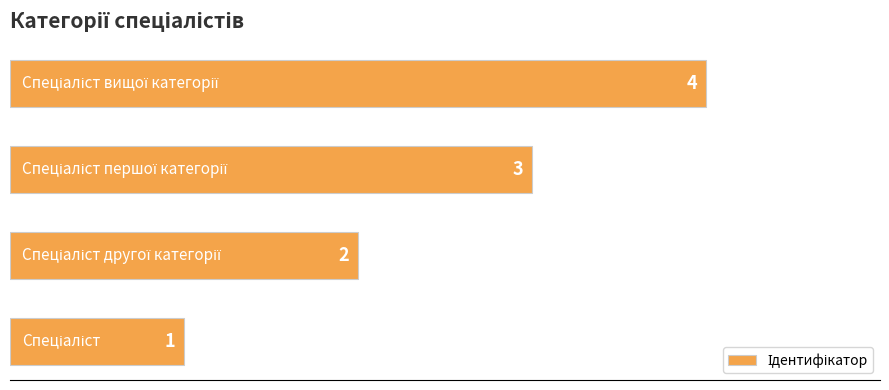

What is the difference between the maximum and minimum values?

3